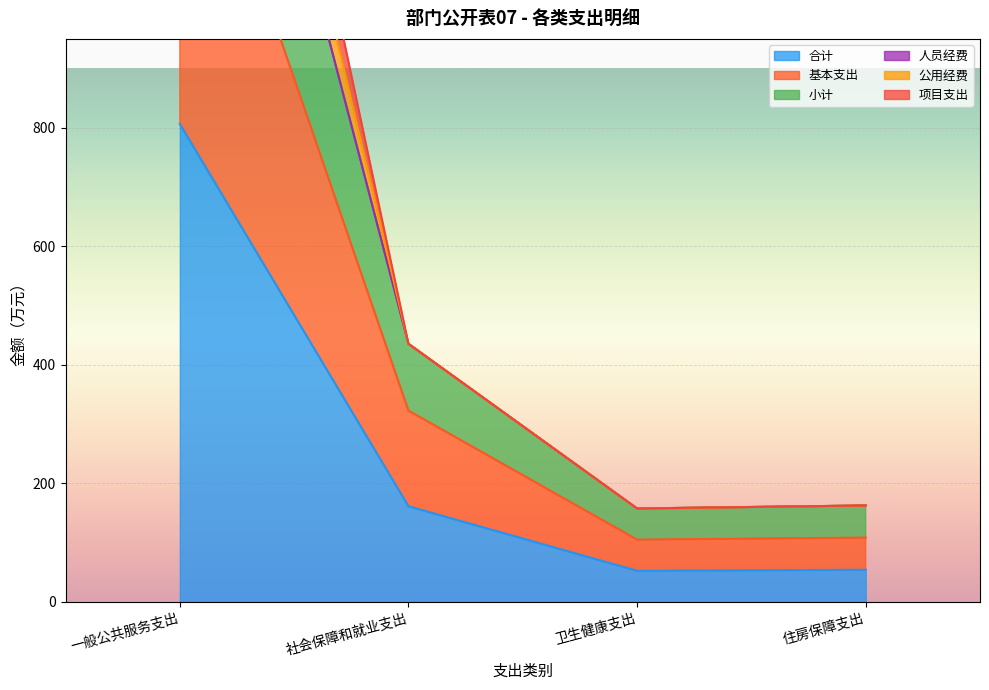

What position from the left is 社会保障和就业支出?

2